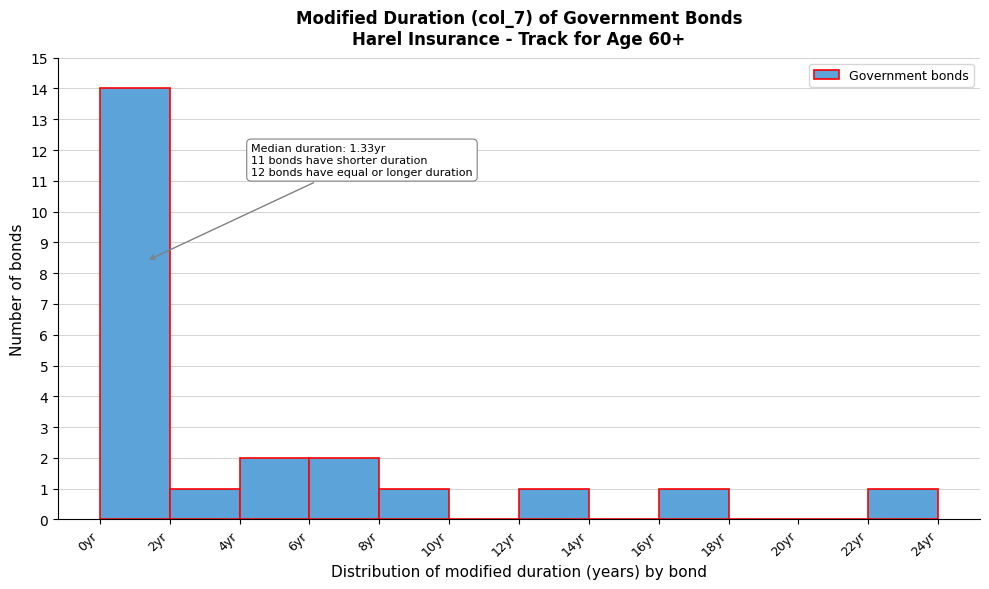

Over which range of the x-axis is the bar tallest?

0 to 2